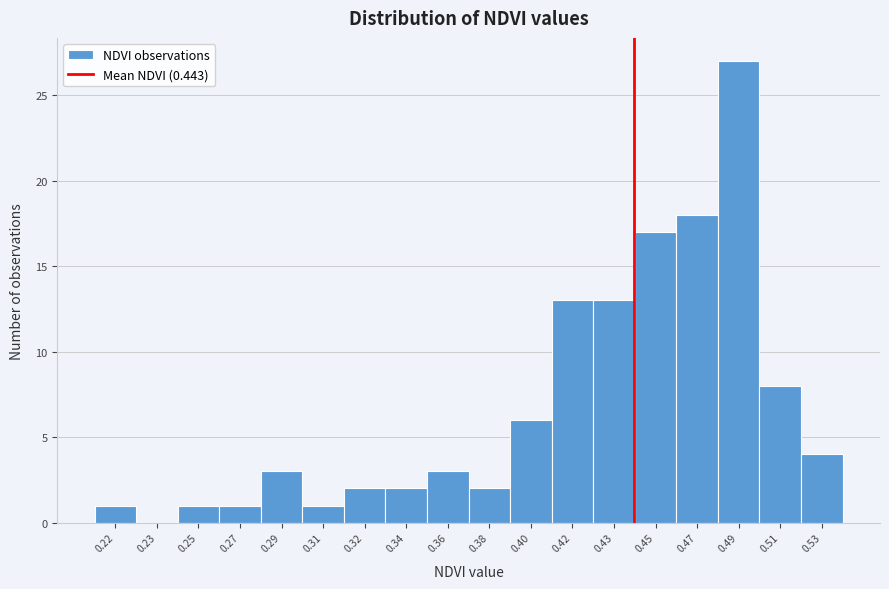

Reading right to left, list all the values displayed in this chart.

0.53=4	0.51=8	0.49=27	0.47=18	0.45=17	0.43=13	0.42=13	0.40=6	0.38=2	0.36=3	0.34=2	0.32=2	0.31=1	0.29=3	0.27=1	0.25=1	0.23=0	0.22=1